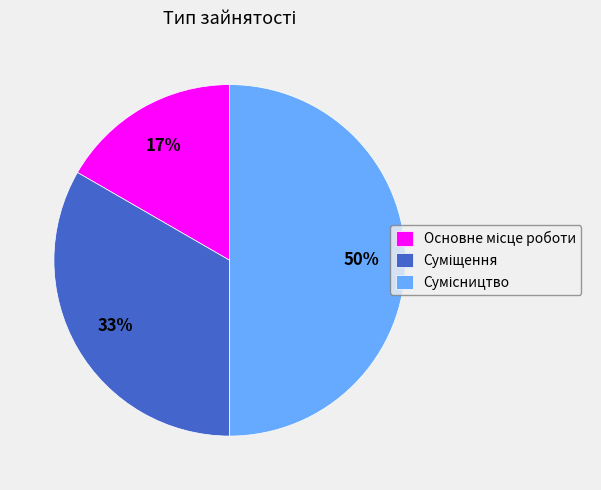

To the nearest percent, what is the difference between the largest and smallest slice percentages?

33%